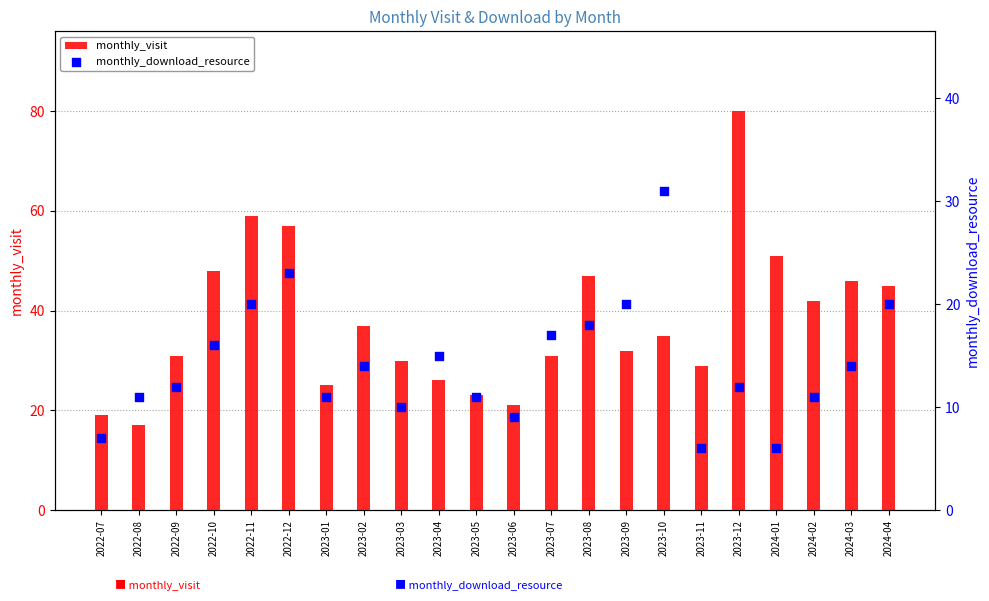

Which series has the largest Y range (max minus min)?

monthly_visit